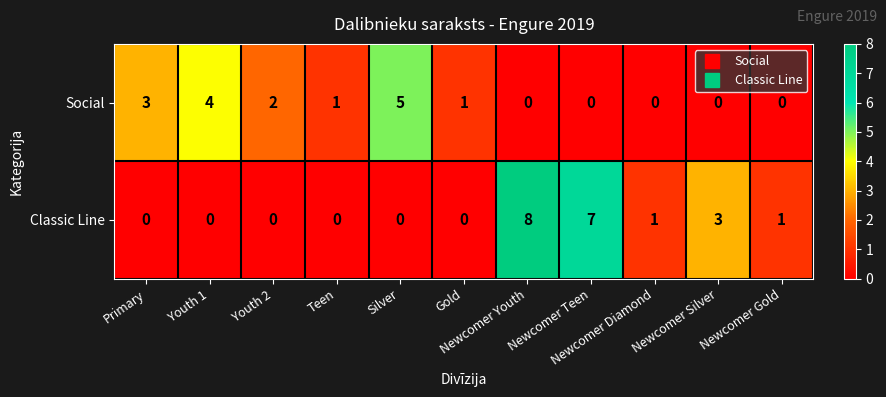

List the series in order of their overall mean, highest first.

Classic Line, Social